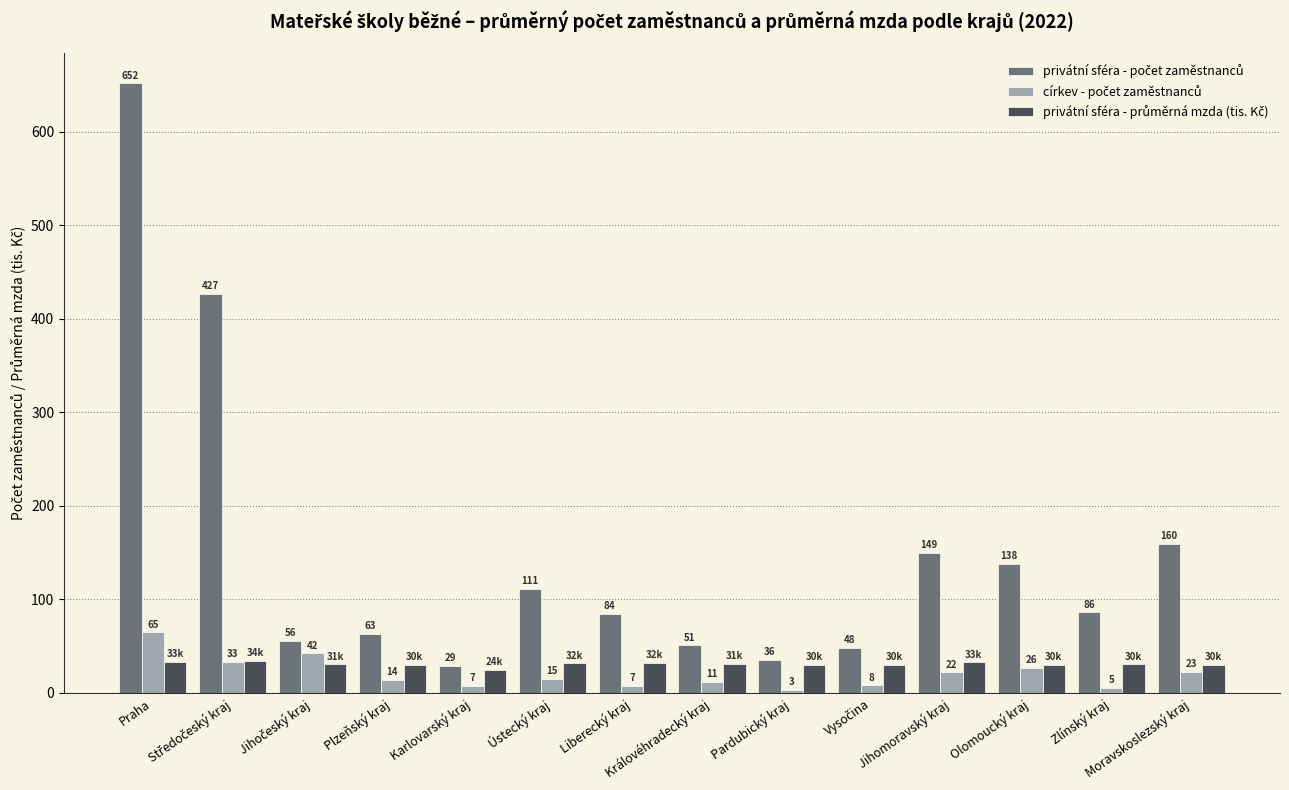

What is the smallest value displayed?

3.1